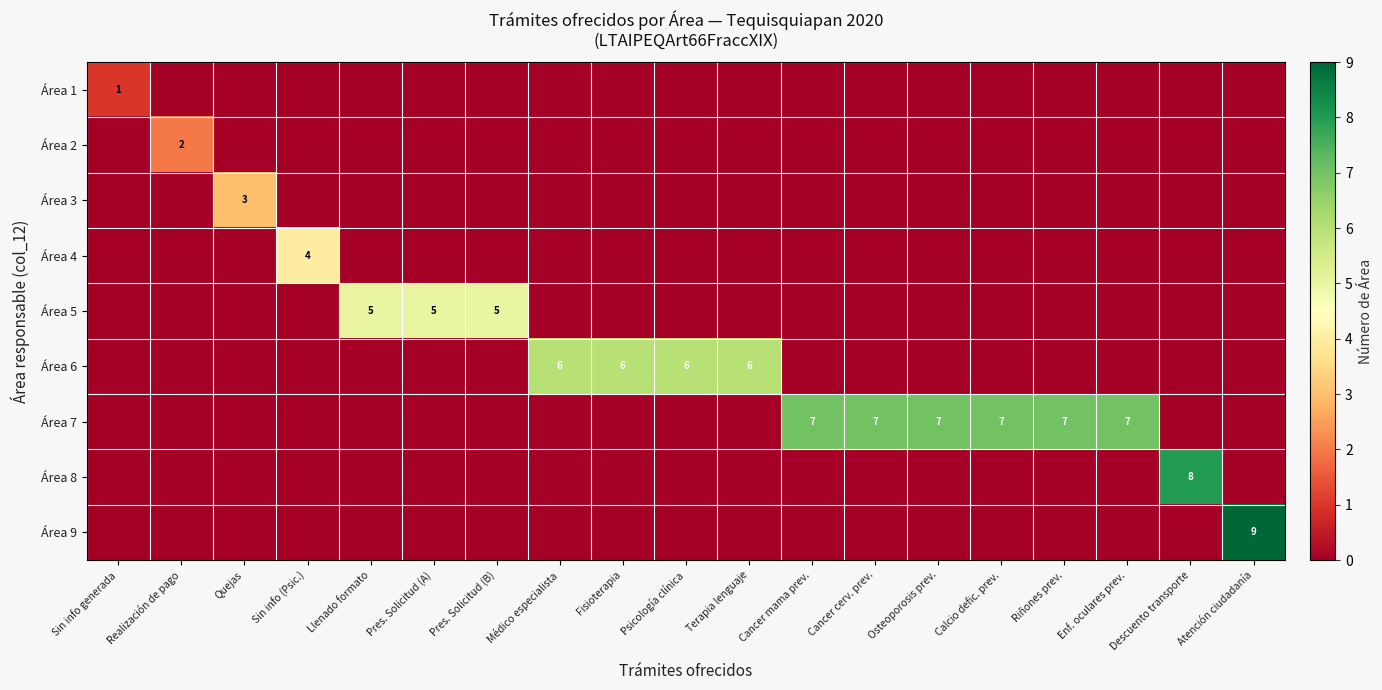

The Área 2 series shows 1 at Realización de pago. True or false?

False